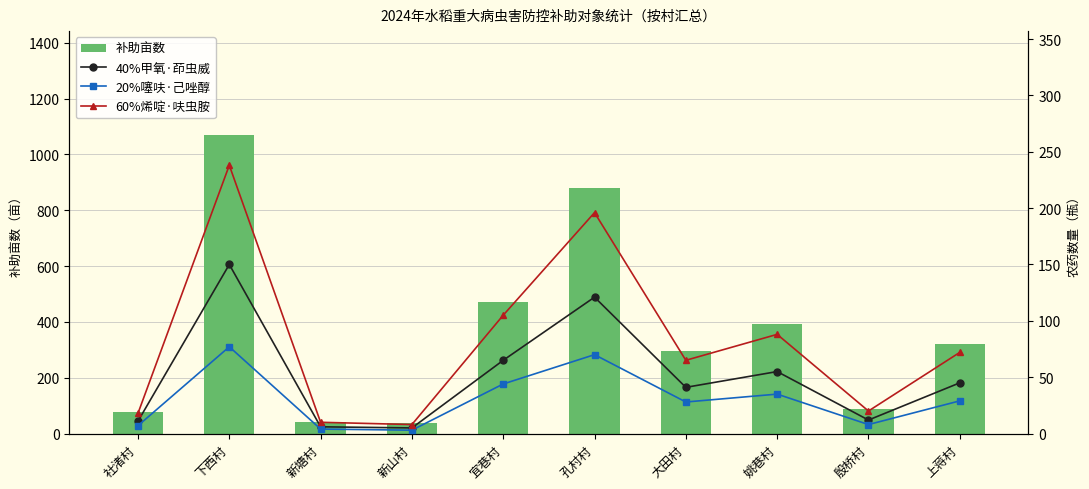

Is the value of 补助亩数 at 社渚村 greater than the value of 40%甲氧·茚虫威 at 大田村?

Yes